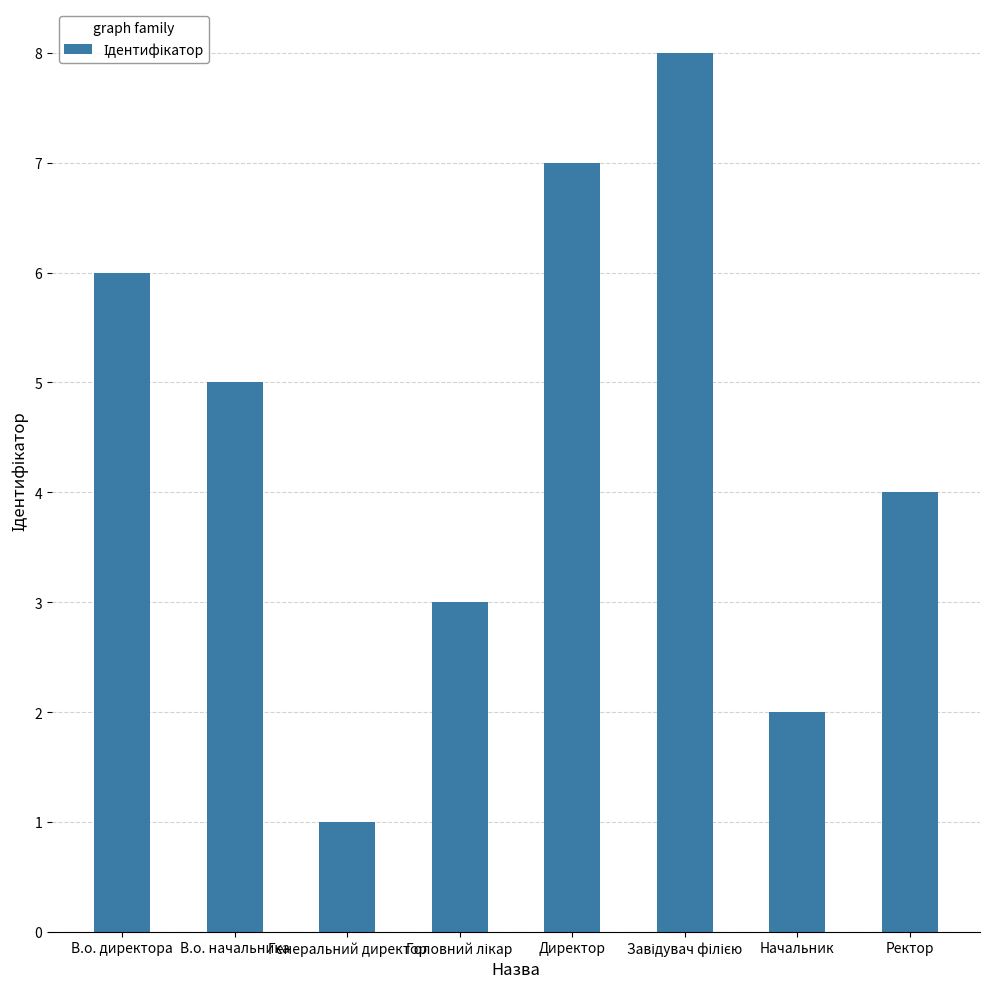

Which label corresponds to the smallest value in the chart?

Генеральний директор